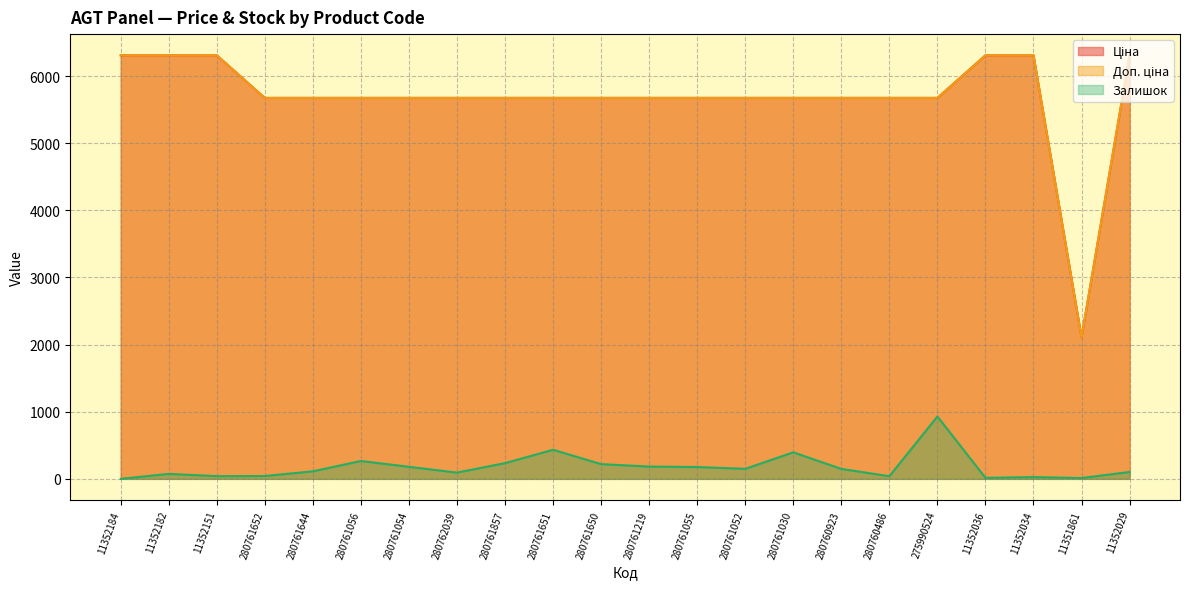

Does the chart display data point markers on the line(s)?

No